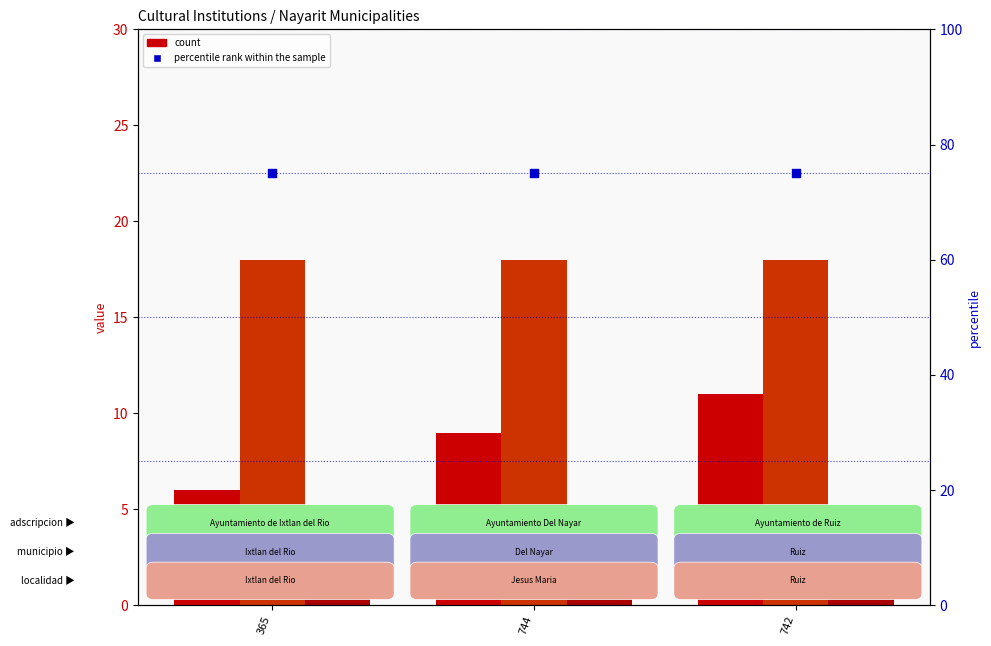

What is the total value across all series at 744?

103